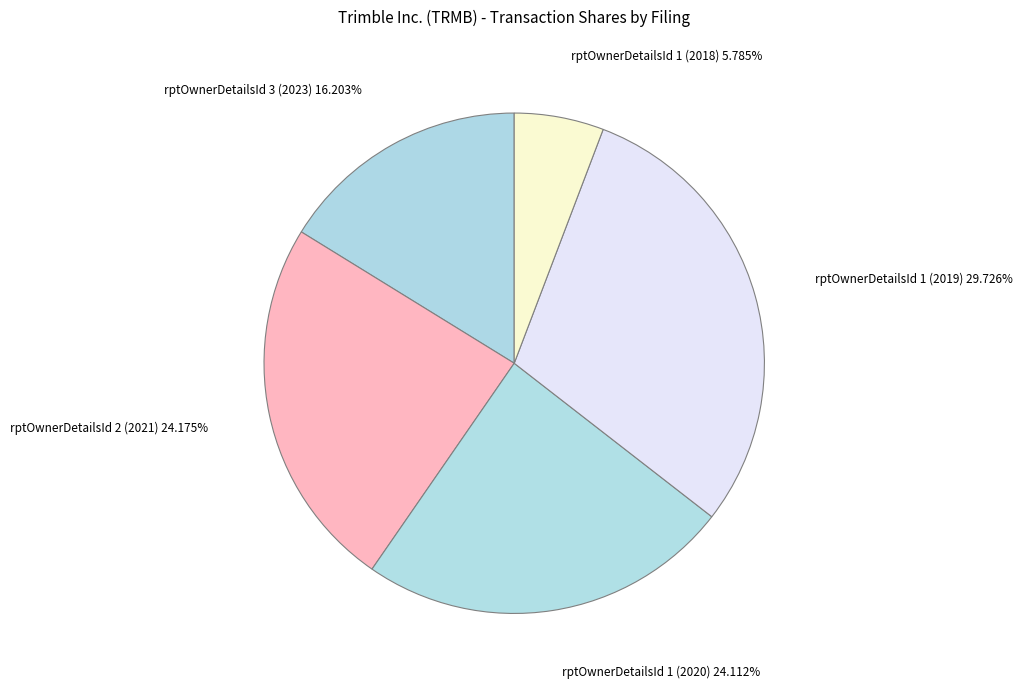

Which category has the biggest portion of the pie?

rptOwnerDetailsId 1 (2019)